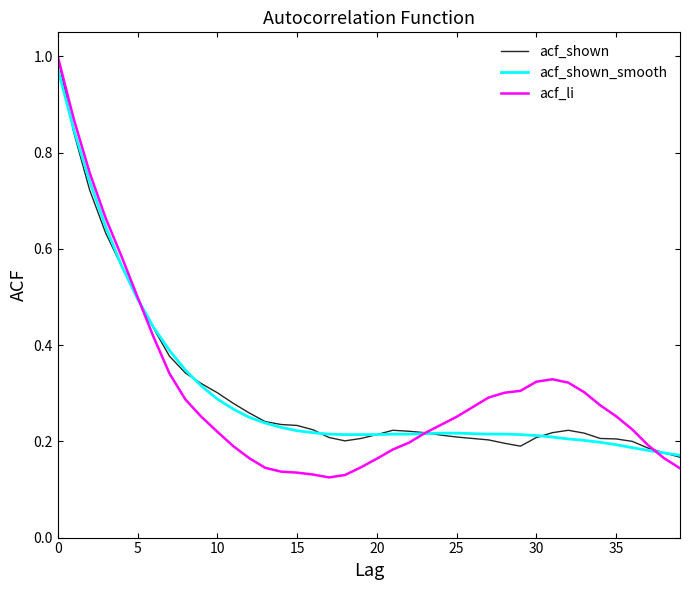

Which series has the largest range (max minus min)?

acf_li